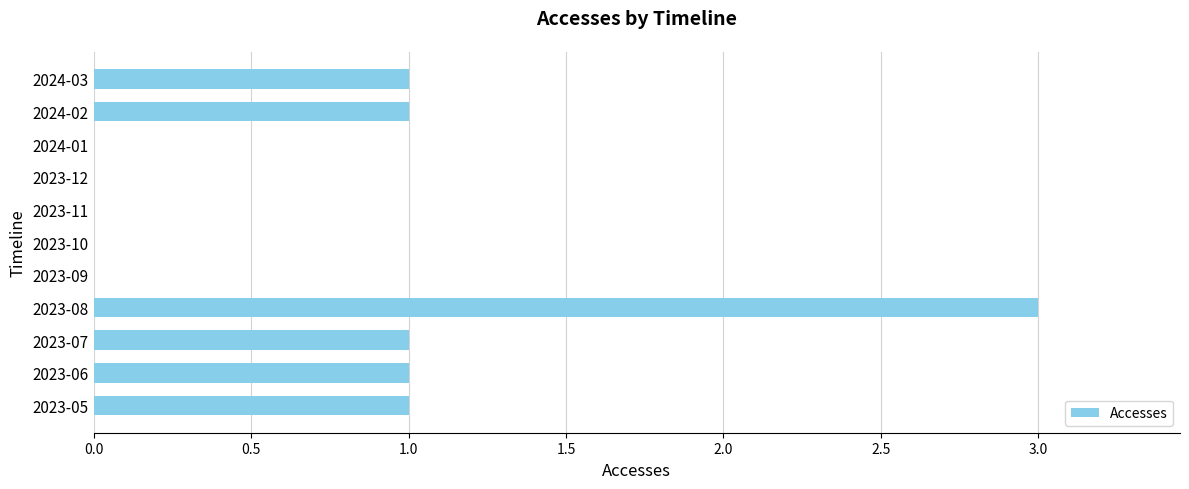

What is the maximum value shown in the chart?

3